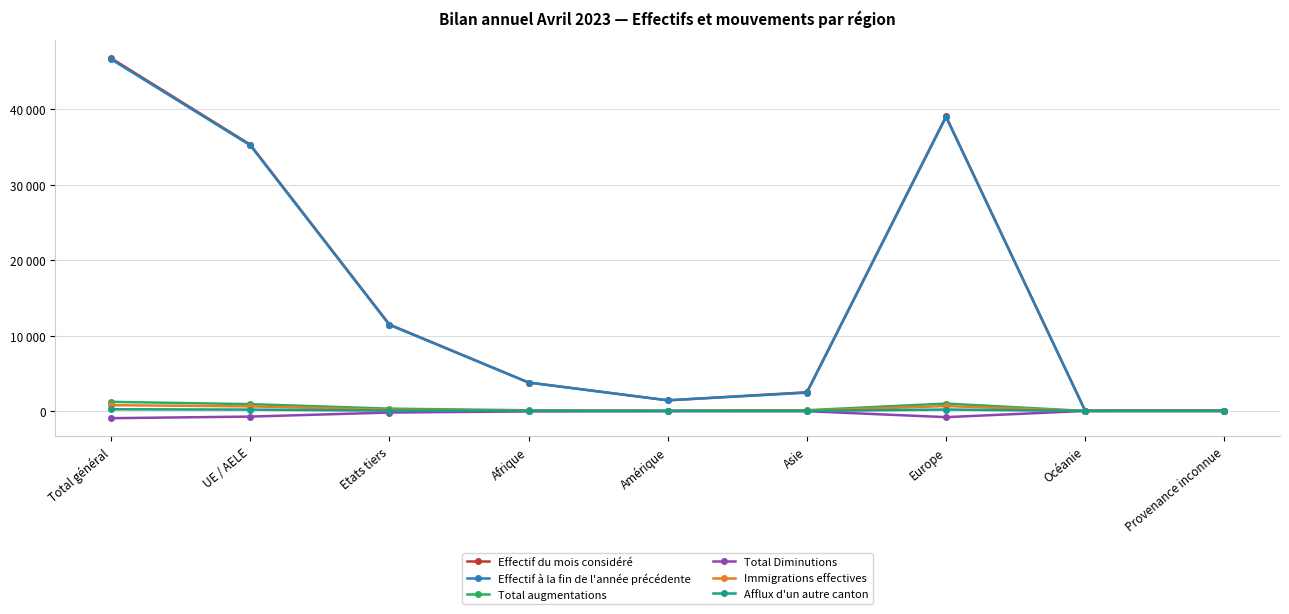

Which category has the lowest value across all series?

Total général